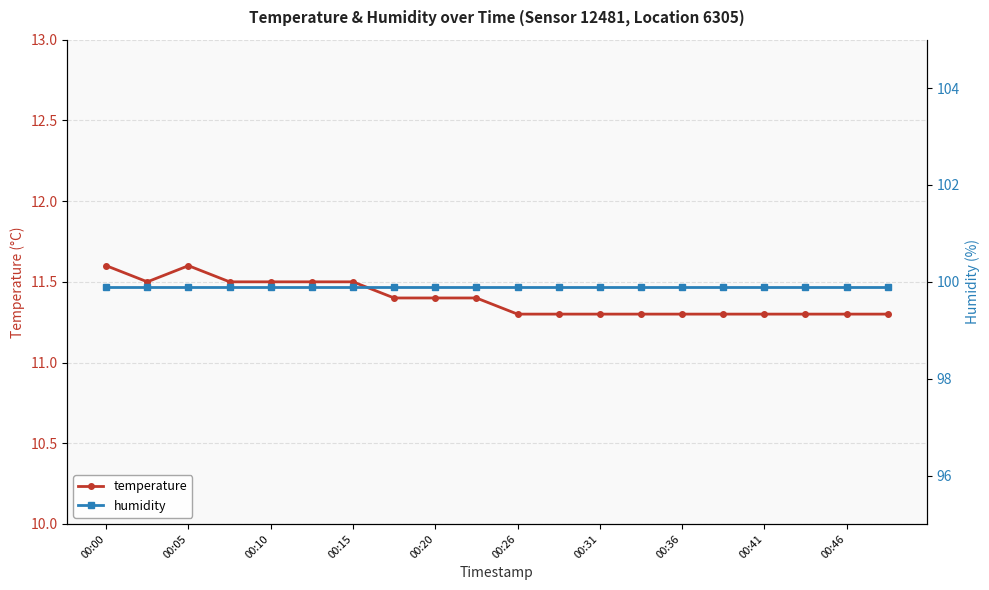

True or false: humidity and temperature cross at least once.

False